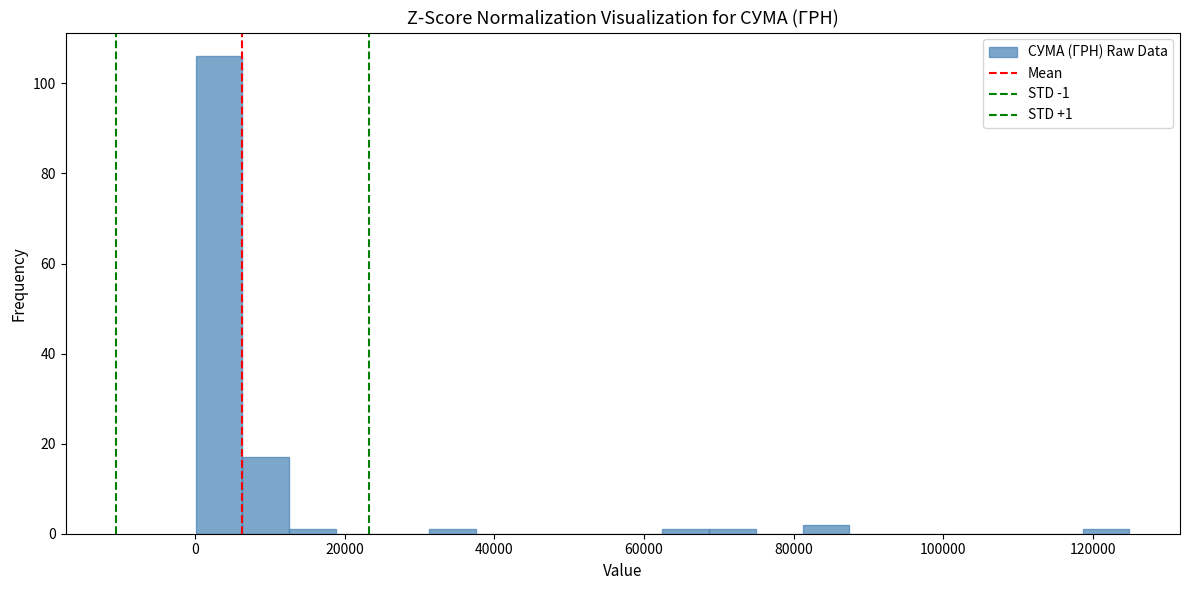

Around what value on the x-axis is the tallest bar? Give the approximate position of its centre, as read against the axis.

4000